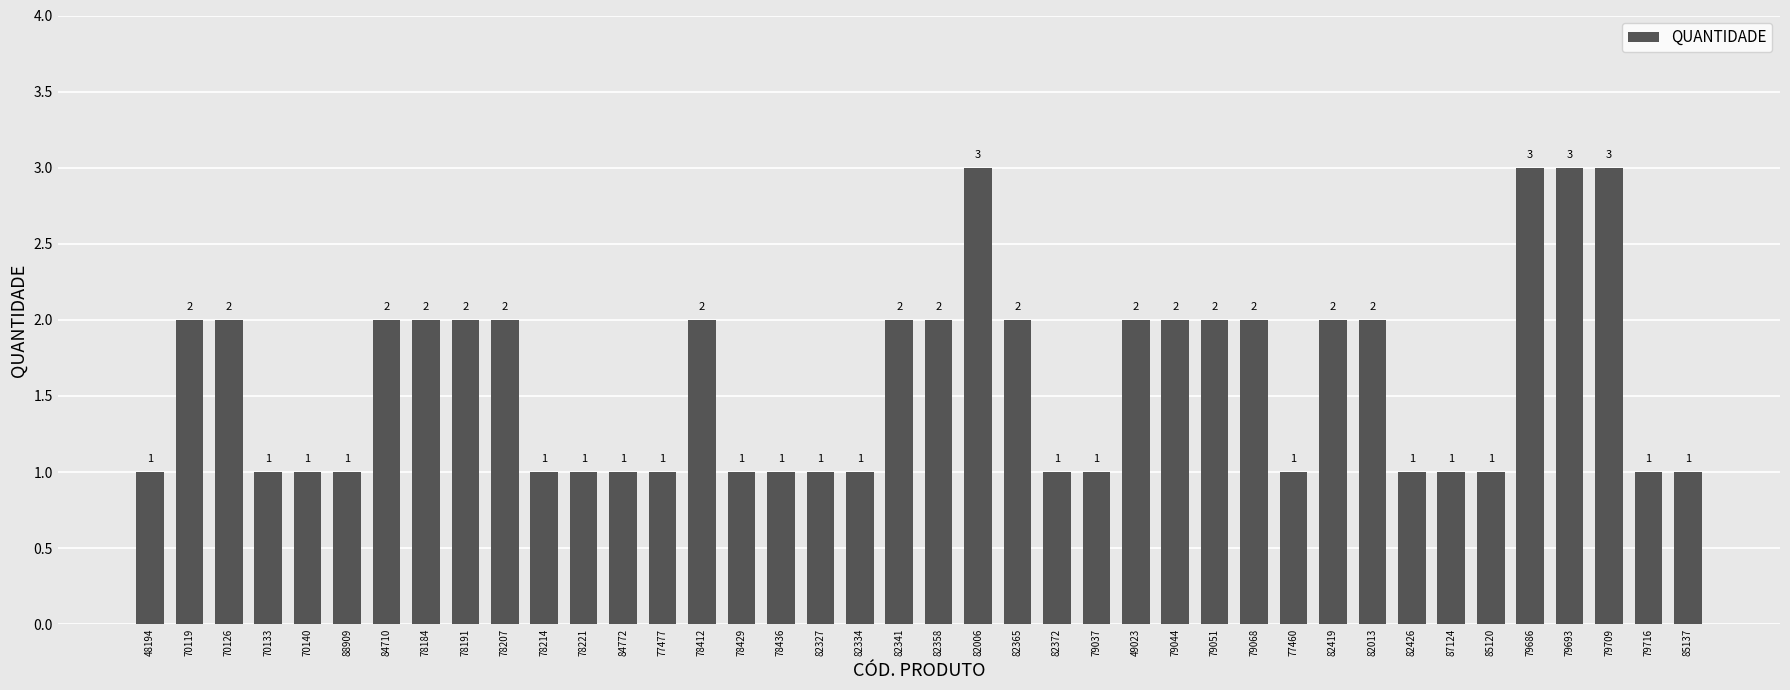

What is the sum of the values at 82372 and 78429?

2